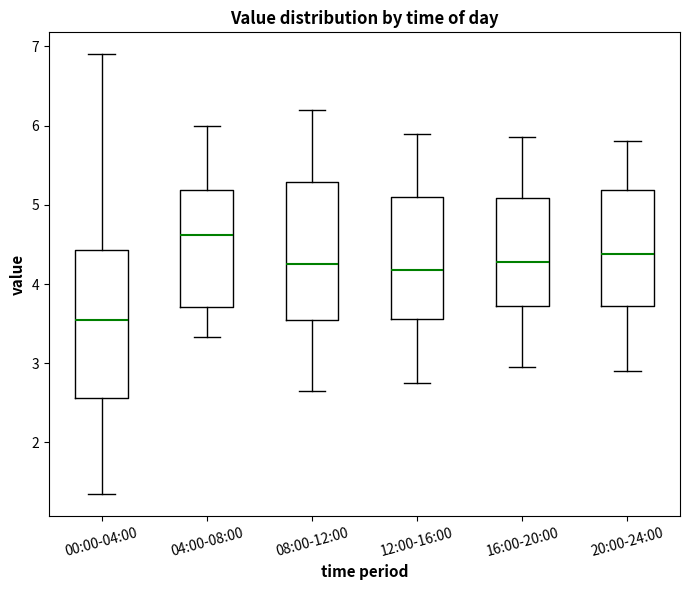

Reading left to right, read every box against the y-axis: the position of its median line, the range the box covers, and the ends of its whiskers. The values are not printed on the chart, so give them approximately, as read against the axis.

00:00-04:00: median 3.5, box 2.6 to 4.4, whiskers 1.4 to 6.9
04:00-08:00: median 4.6, box 3.7 to 5.2, whiskers 3.3 to 6.0
08:00-12:00: median 4.3, box 3.6 to 5.3, whiskers 2.7 to 6.2
12:00-16:00: median 4.2, box 3.6 to 5.1, whiskers 2.8 to 5.9
16:00-20:00: median 4.3, box 3.7 to 5.1, whiskers 3.0 to 5.9
20:00-24:00: median 4.4, box 3.7 to 5.2, whiskers 2.9 to 5.8